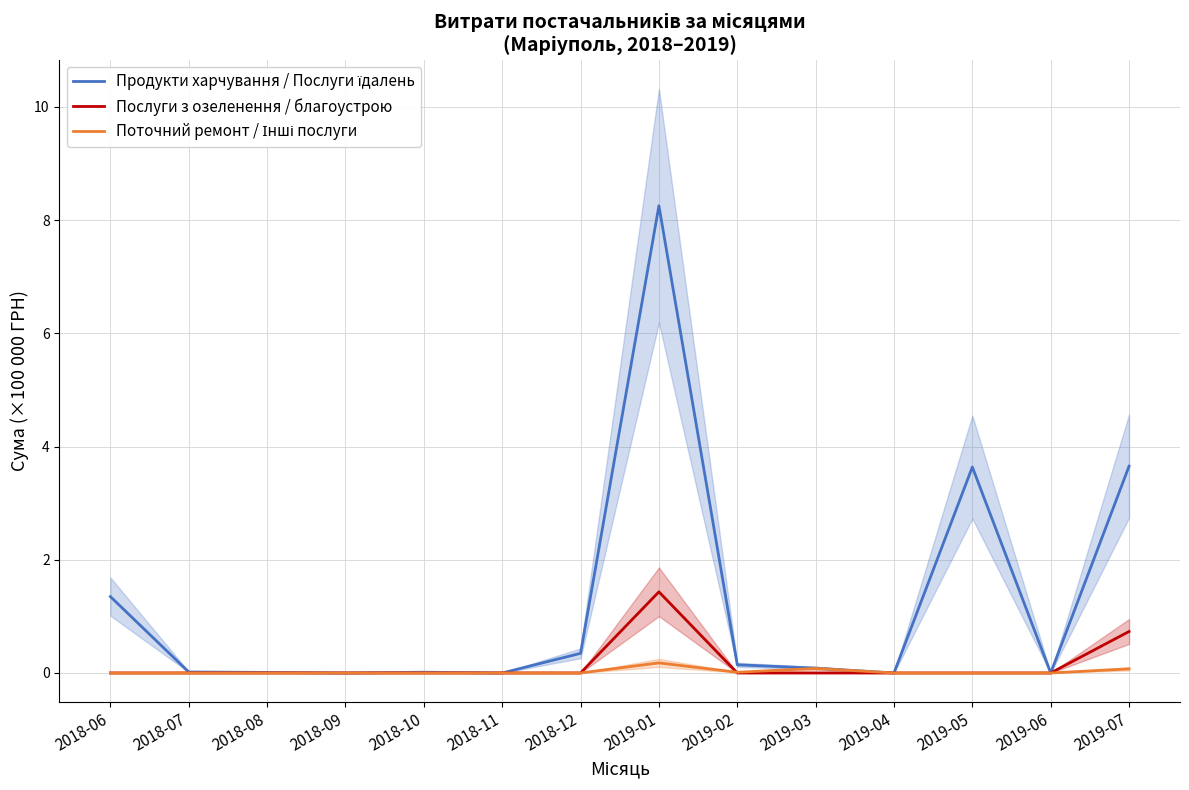

Rank the series by their maximum value, from highest to lowest.

Продукти харчування / Послуги їдалень, Послуги з озеленення / благоустрою, Поточний ремонт / Інші послуги